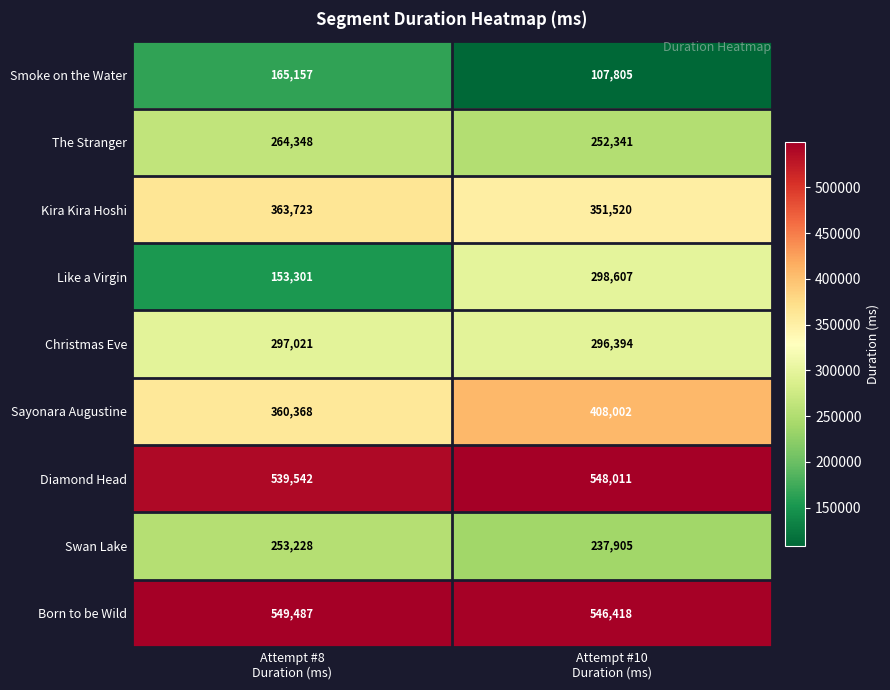

Reading right to left, list all the values displayed in this chart.

Smoke on the Water: 107805	165157
The Stranger: 252341	264348
Kira Kira Hoshi: 351520	363723
Like a Virgin: 298607	153301
Christmas Eve: 296394	297021
Sayonara Augustine: 408002	360368
Diamond Head: 548011	539542
Swan Lake: 237905	253228
Born to be Wild: 546418	549487